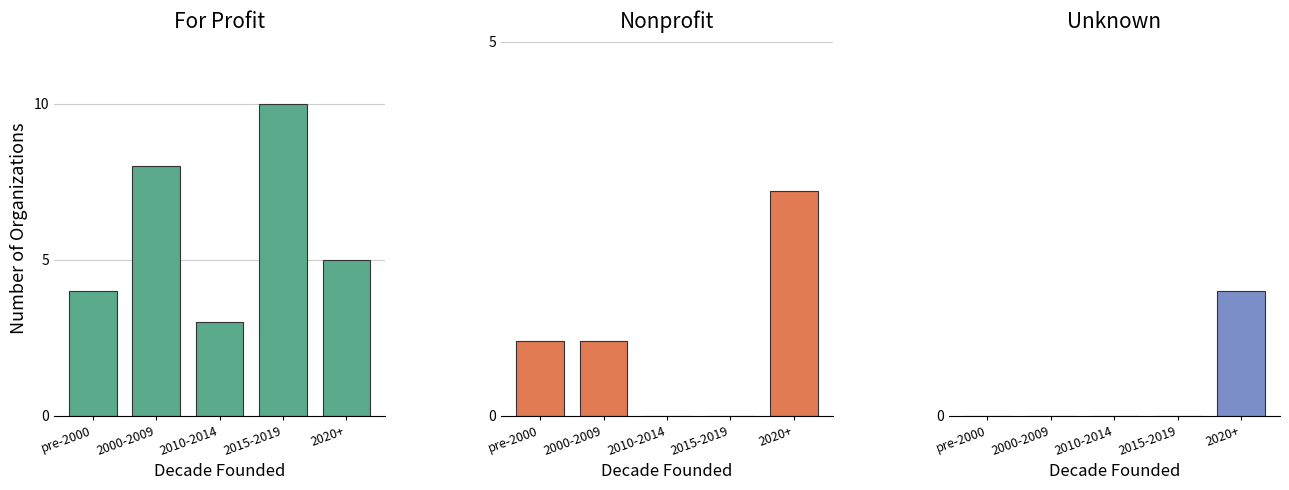

What are all the series names shown in the legend?

For Profit, Nonprofit, Unknown